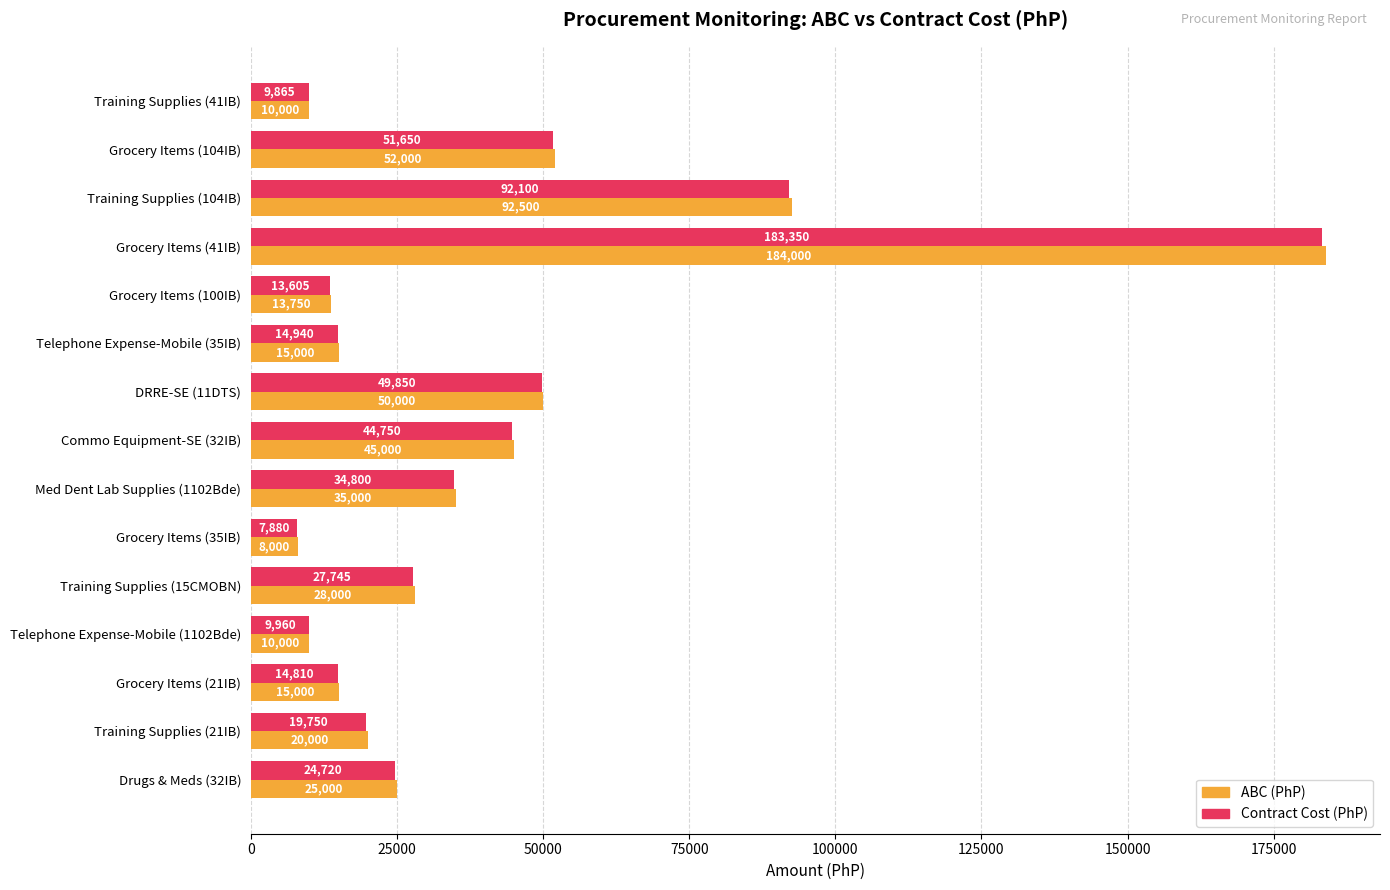

Which series has the largest range (max minus min)?

ABC (PhP)